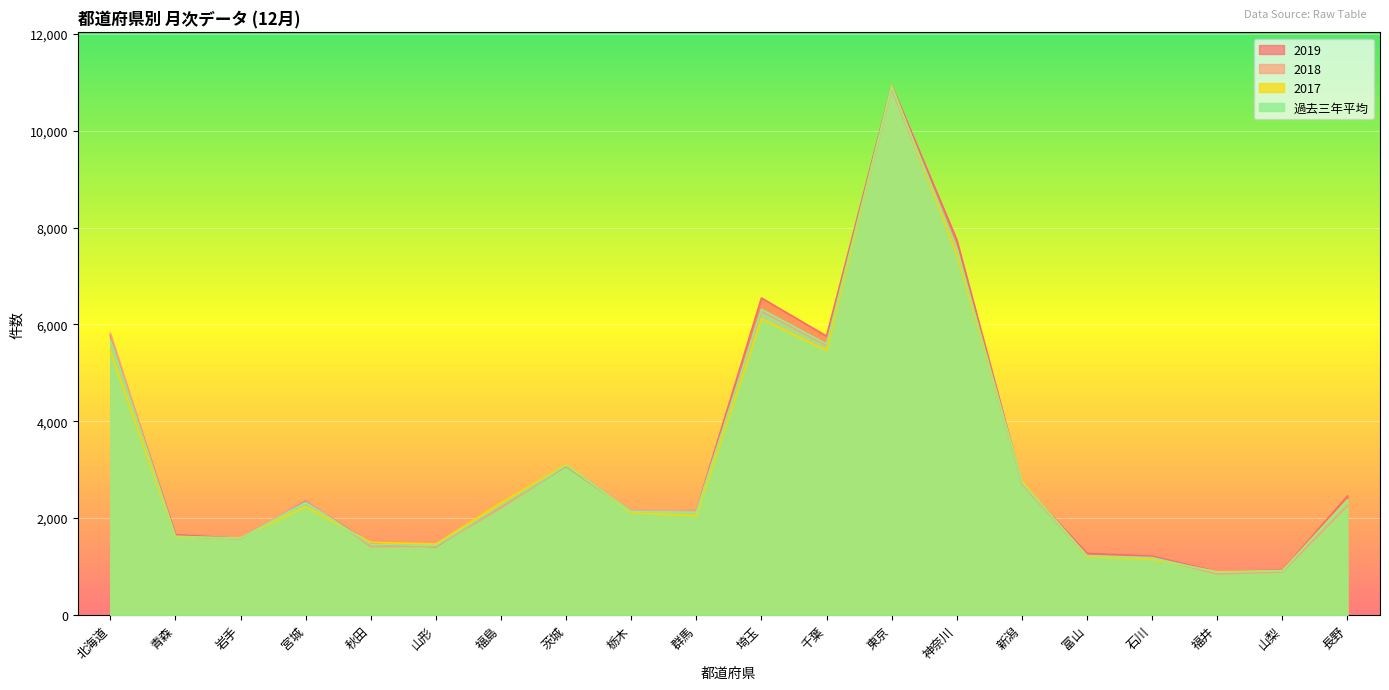

Rank the series at 山梨 from lowest to highest value.

2018, 過去三年平均, 2017, 2019